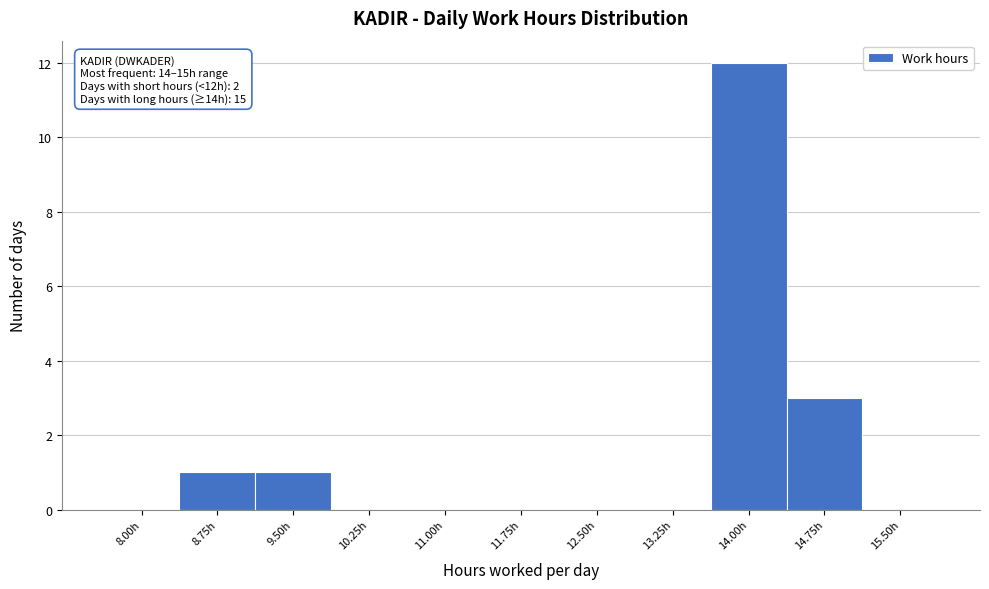

Reading left to right, list all the values displayed in this chart.

8.00h=0	8.75h=1	9.50h=1	10.25h=0	11.00h=0	11.75h=0	12.50h=0	13.25h=0	14.00h=12	14.75h=3	15.50h=0